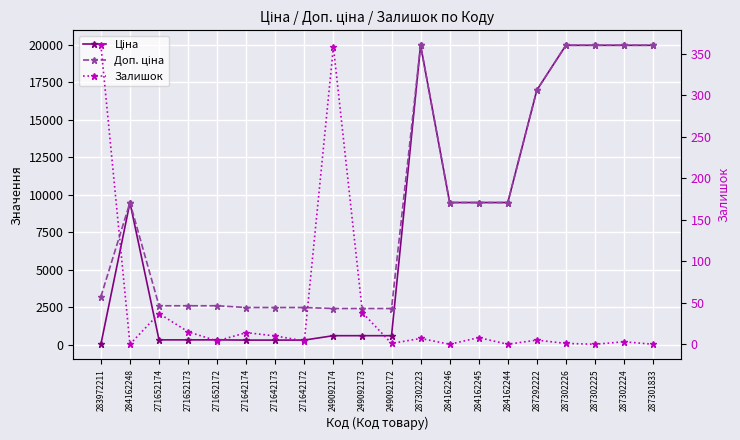

What is the sum of all Доп. ціна values?

180409.1